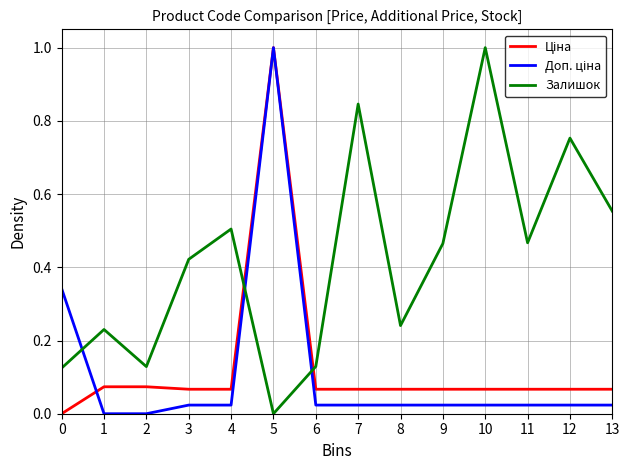

What is the maximum value for Залишок?

1.0